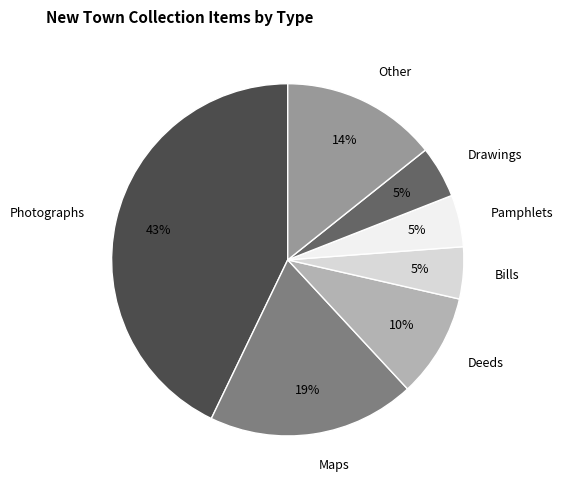

Which slice is the largest?

Photographs